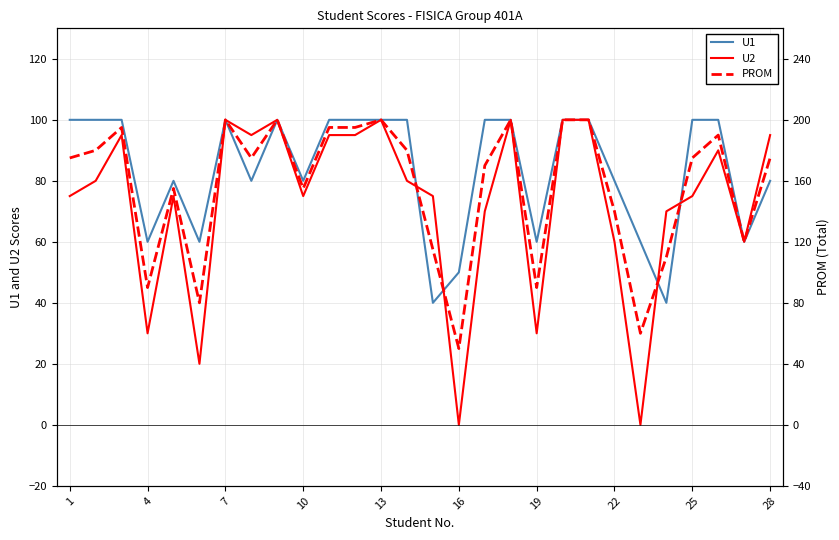

Reading left to right, what are all the values shown in this chart?

U1: 100	100	100	60	80	60	100	80	100	80	100	100	100	100	40	50	100	100	60	100	100	80	60	40	100	100	60	80
U2: 75	80	95	30	75	20	100	95	100	75	95	95	100	80	75	0	70	100	30	100	100	60	0	70	75	90	60	95
PROM: 175	180	195	90	155	80	200	175	200	155	195	195	200	180	115	50	170	200	90	200	200	140	60	110	175	190	120	175